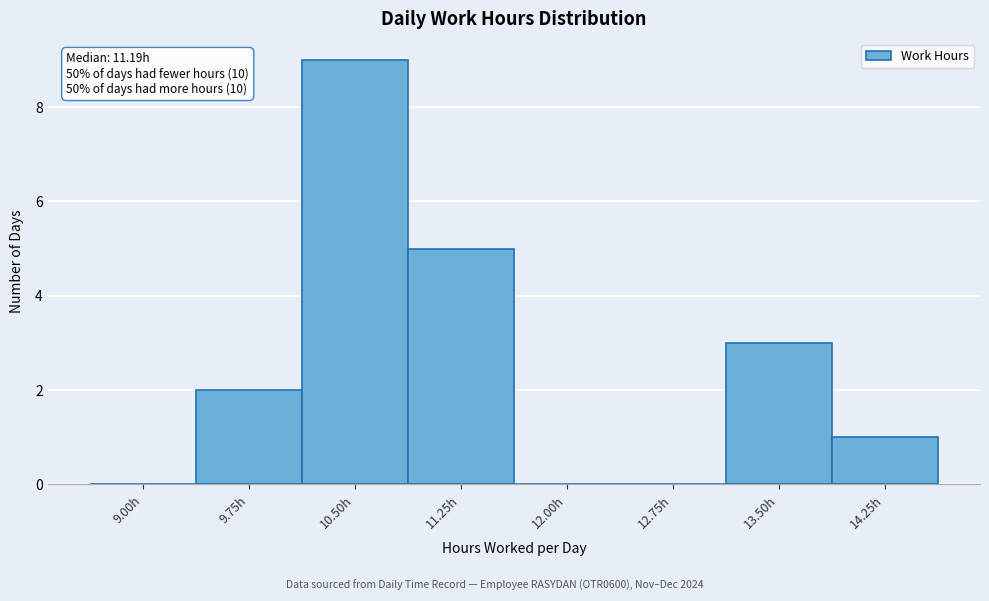

Reading left to right, extract all data points from this chart.

9.00h=0	9.75h=2	10.50h=9	11.25h=5	12.00h=0	12.75h=0	13.50h=3	14.25h=1